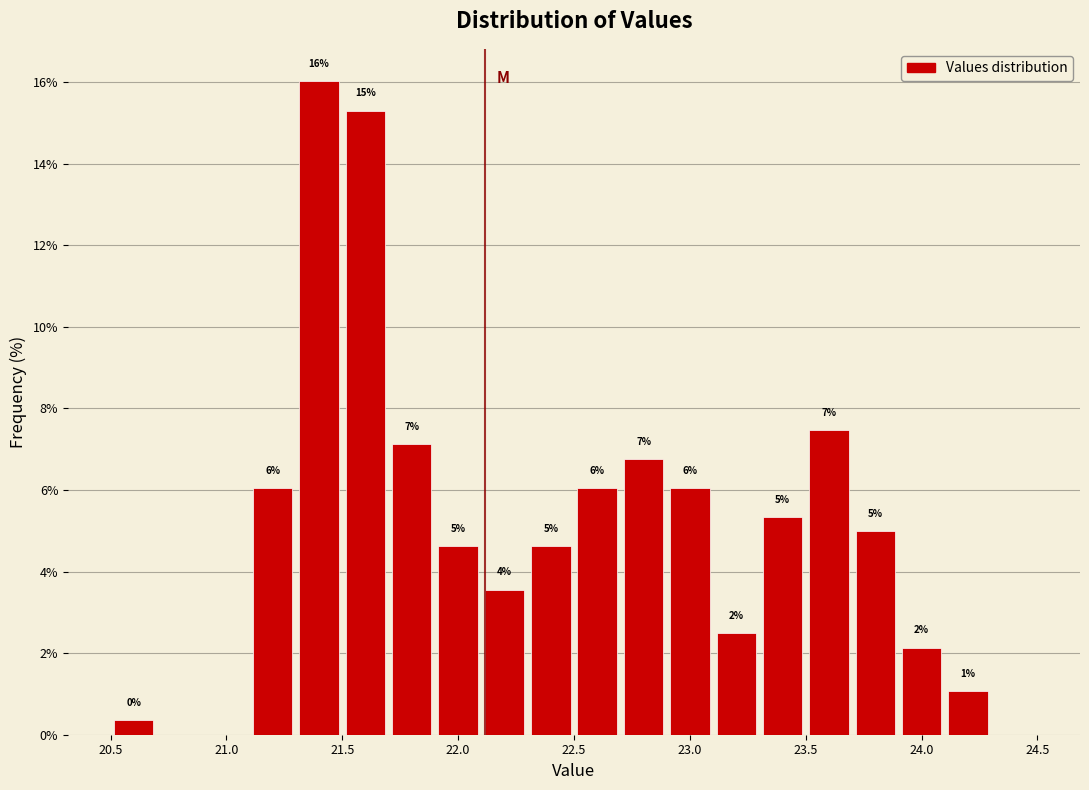

Over which range of the x-axis is the bar tallest?

21.3 to 21.5